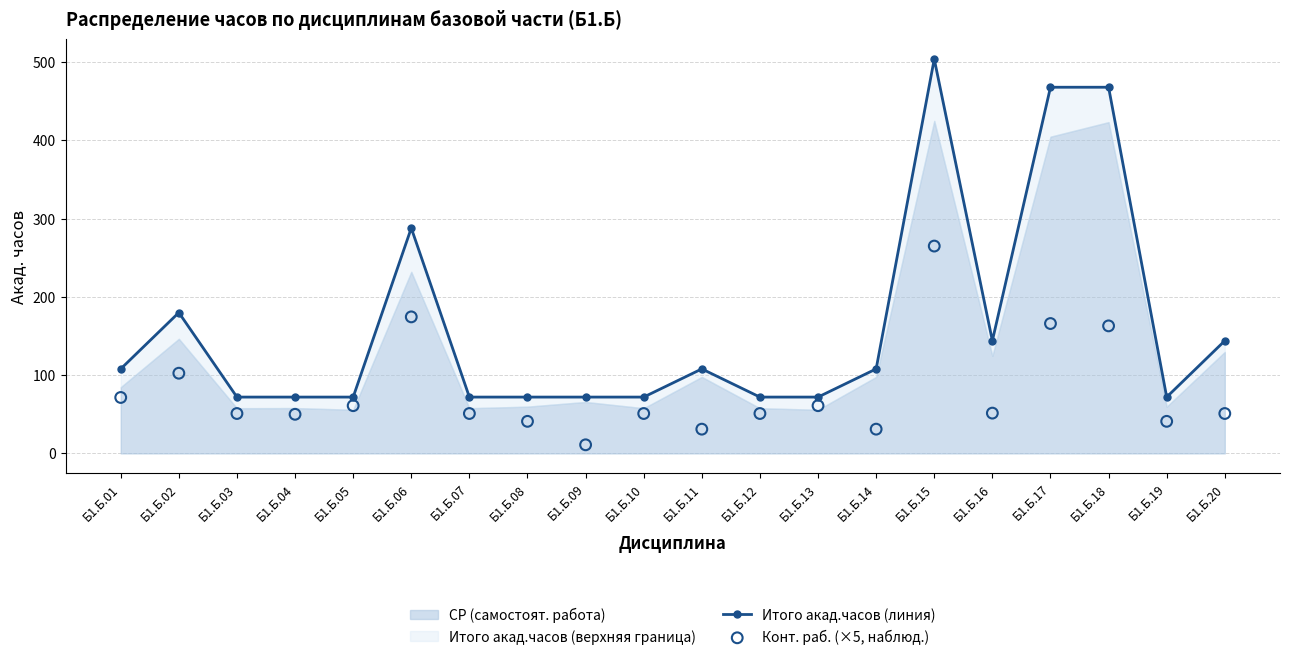

At how many categories does at least one series exceed 71?

20